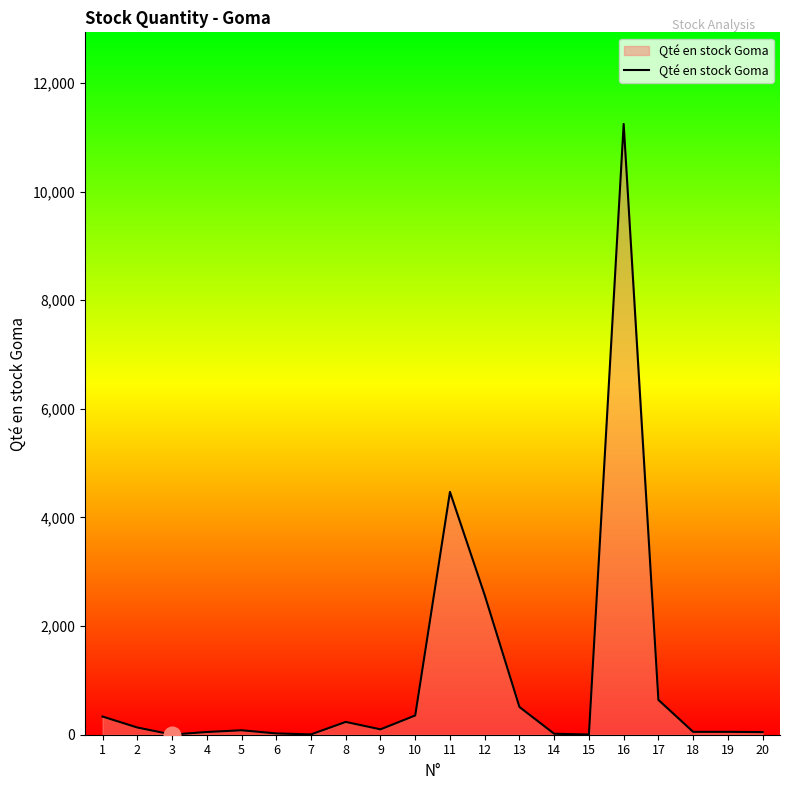

What is the greatest value displayed?

11244.0